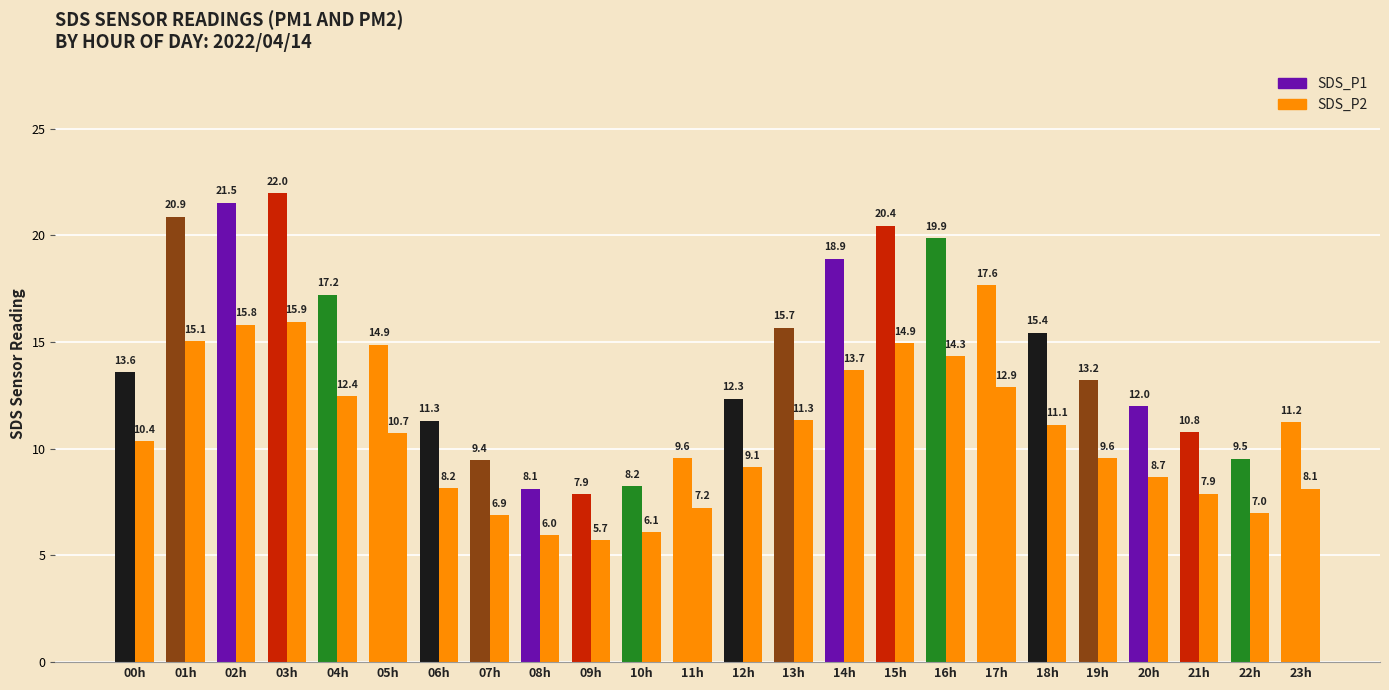

True or false: SDS_P2 has a value of 19.3 at 04h.

False